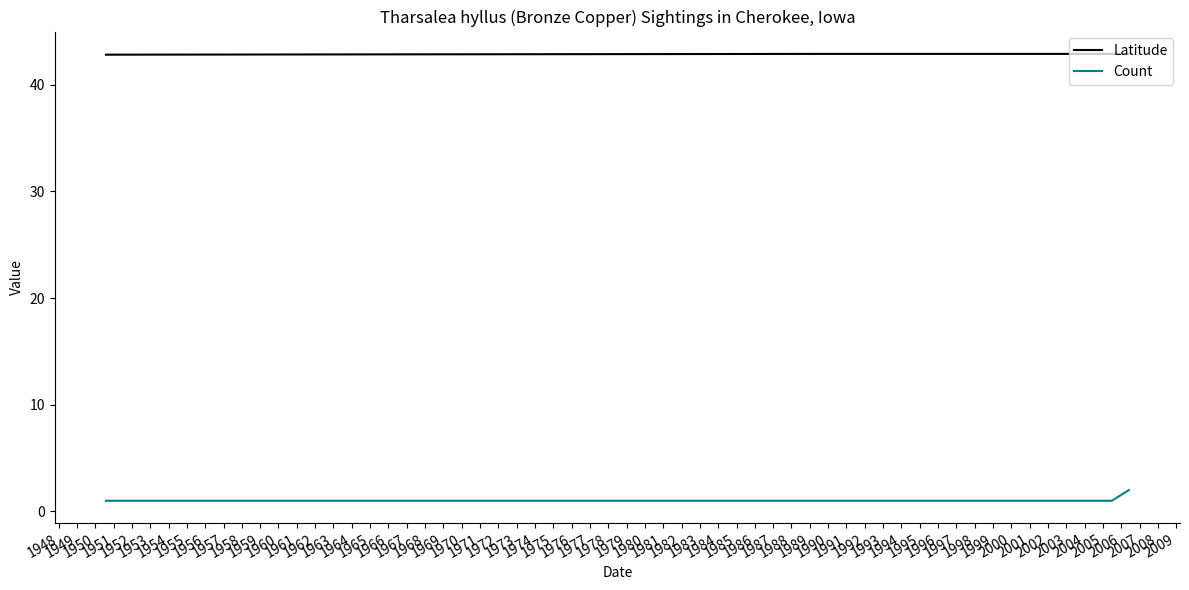

Which series has the largest total across all categories?

Latitude